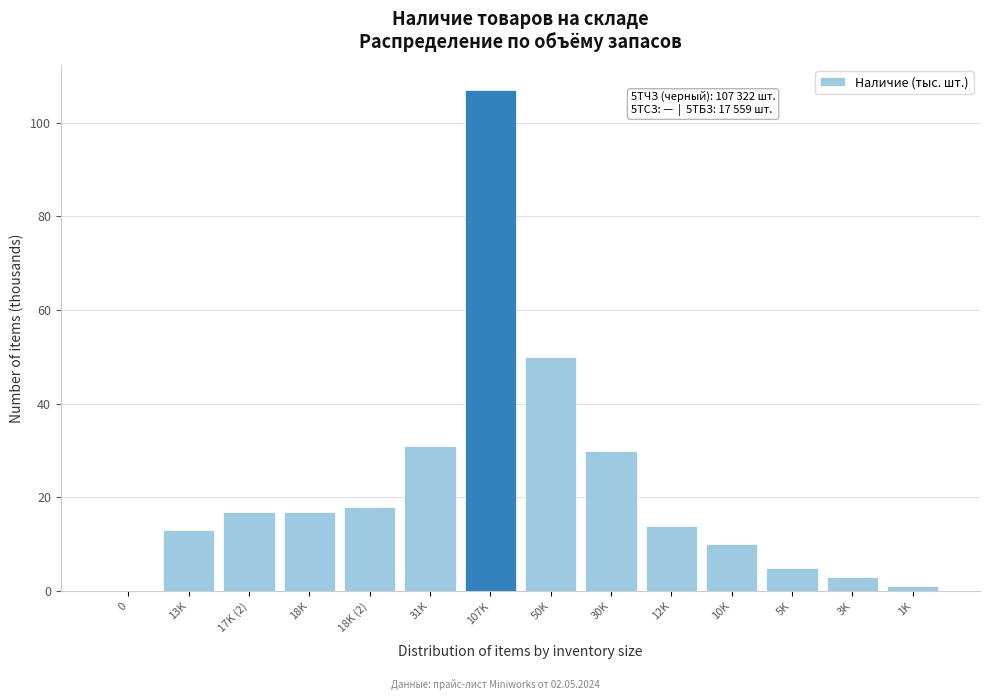

Reading left to right, list all the values displayed in this chart.

0=0	13K=13	17K (2)=17	18K=17	18K (2)=18	31K=31	107K=107	50K=50	30K=30	12K=14	10K=10	5K=5	3K=3	1K=1